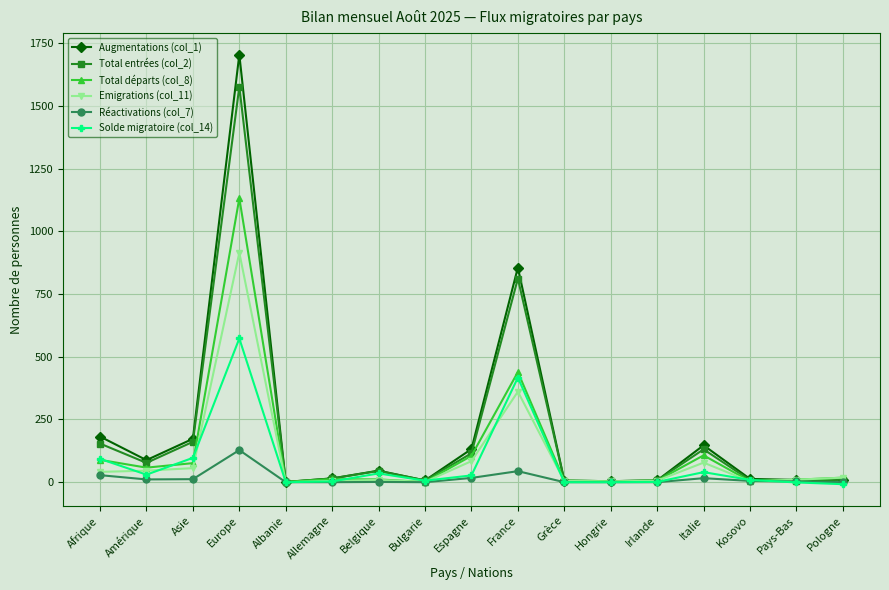

What is the spread (max minus min) of values at Grèce?

6